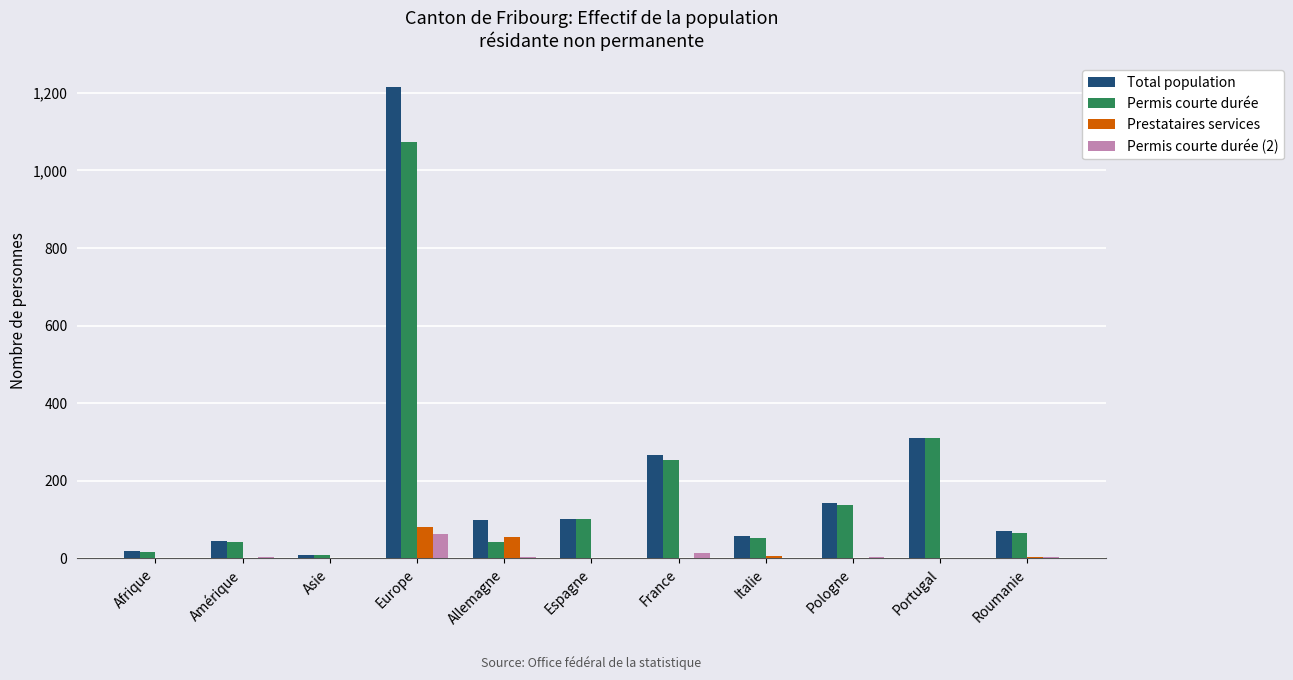

Is the value of Total population at Roumanie greater than the value of Permis courte durée (2) at Italie?

Yes